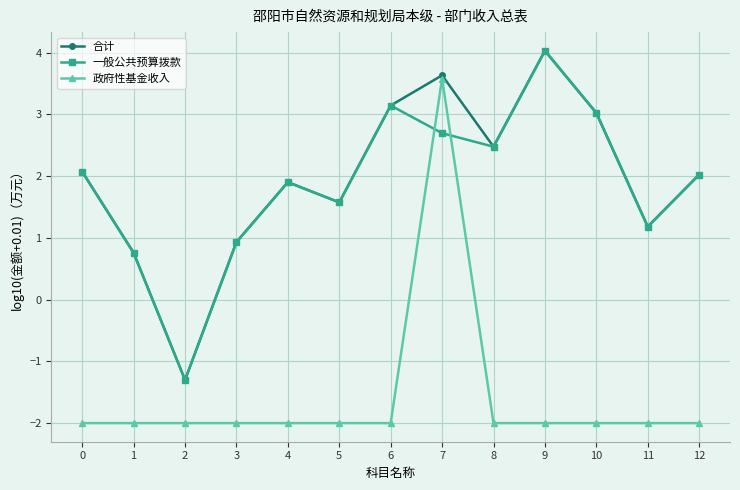

What is the value of the 合计 point at the 13th from the left?

2.0